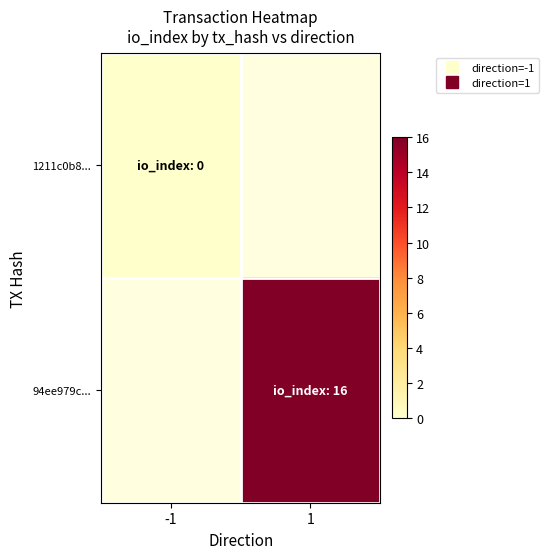

At how many categories does at least one series exceed 6?

1